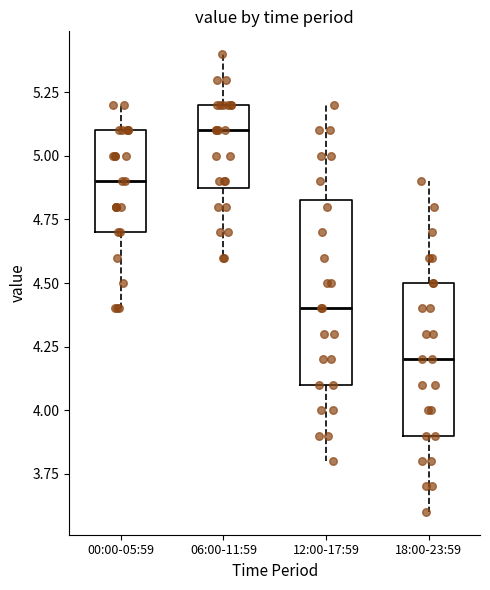

Where does the upper whisker of the box for 00:00-05:59 end on the y-axis? The values are not printed on the chart, so give them approximately, as read against the axis.

5.20